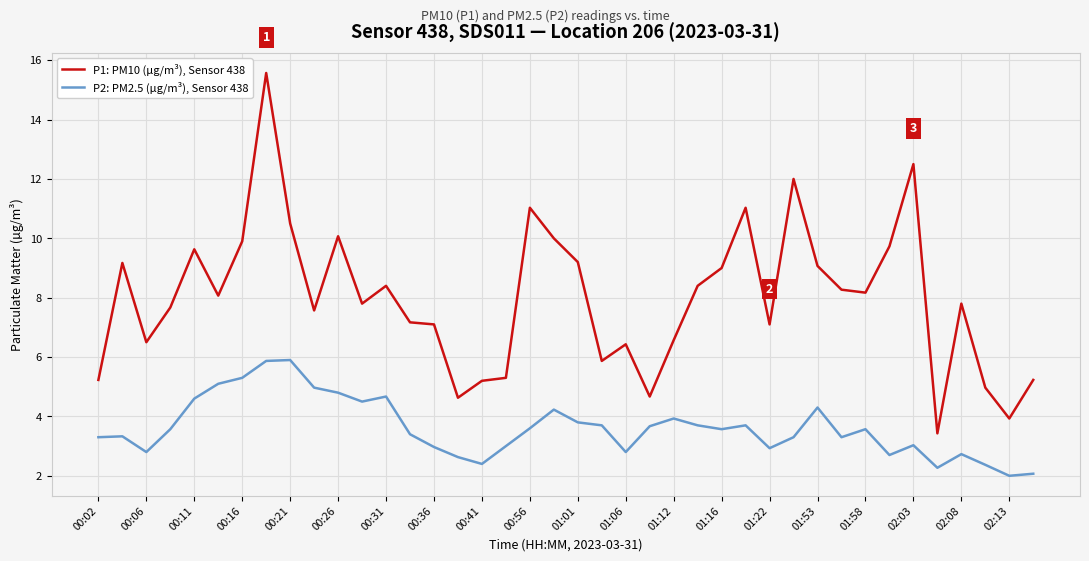

Which series has the largest total across all categories?

P1: PM10 (µg/m³), Sensor 438